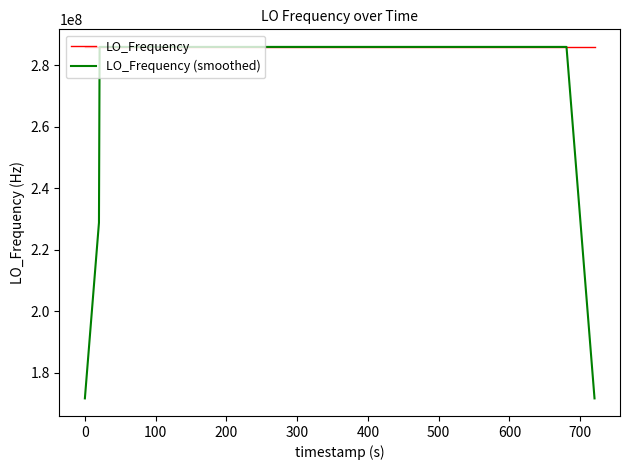

Which series has the largest total across all categories?

LO_Frequency